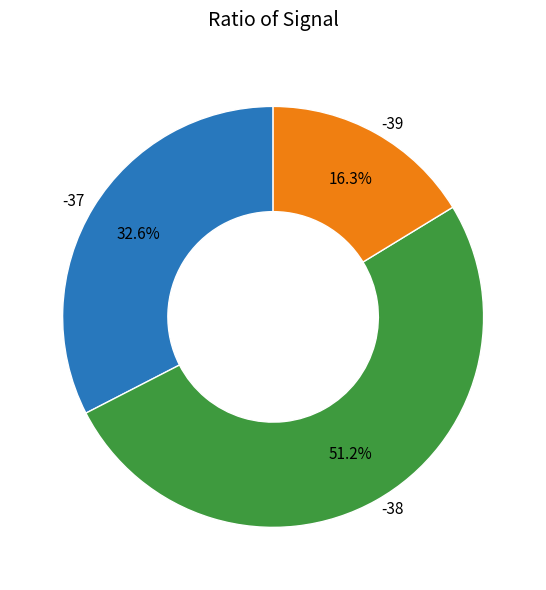

Rank the categories by value from highest to lowest.

-38, -37, -39